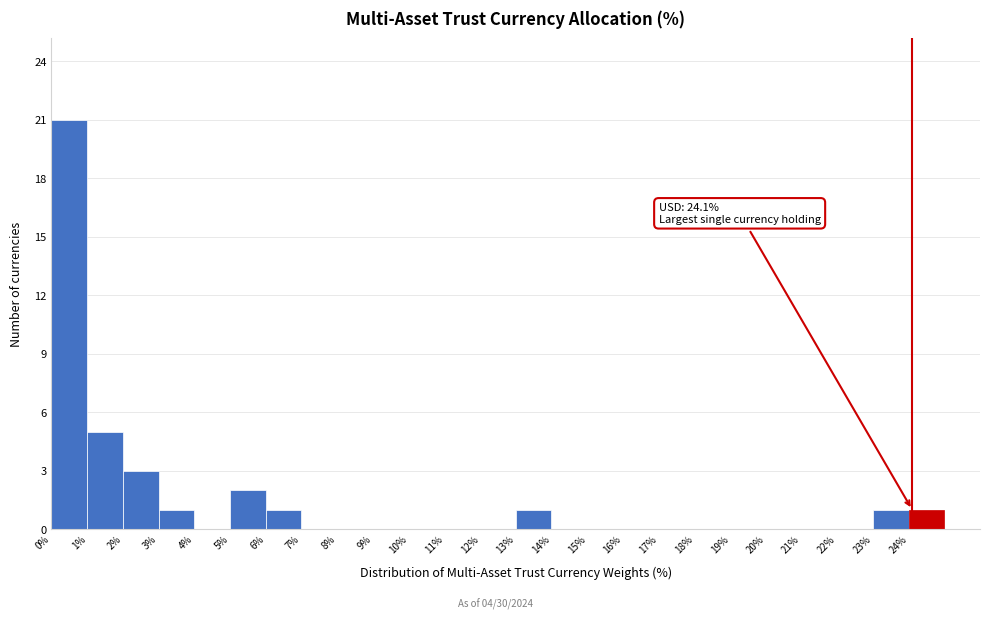

Over which range of the x-axis is the bar tallest?

0 to 1